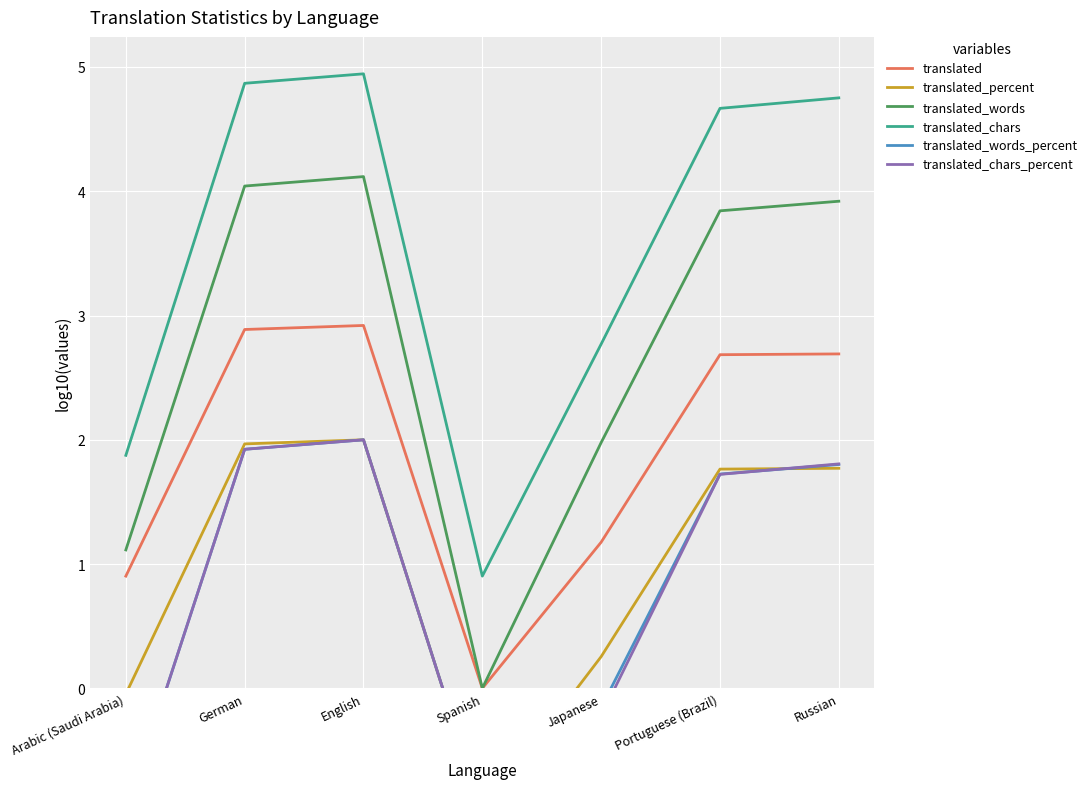

True or false: translated and translated_words intersect in this chart.

False